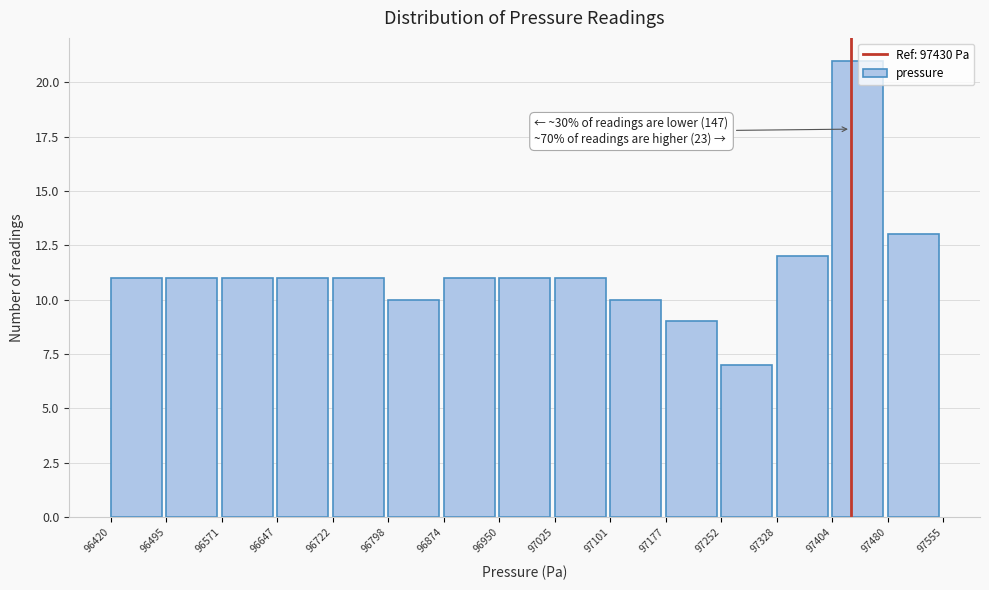

Over which range of the x-axis is the bar tallest?

97404 to 97480